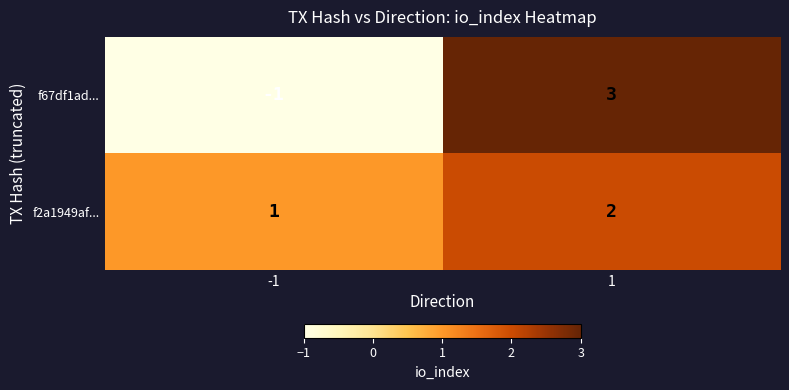

List the series in order of their peak value, highest first.

f67df1ad..., f2a1949af...